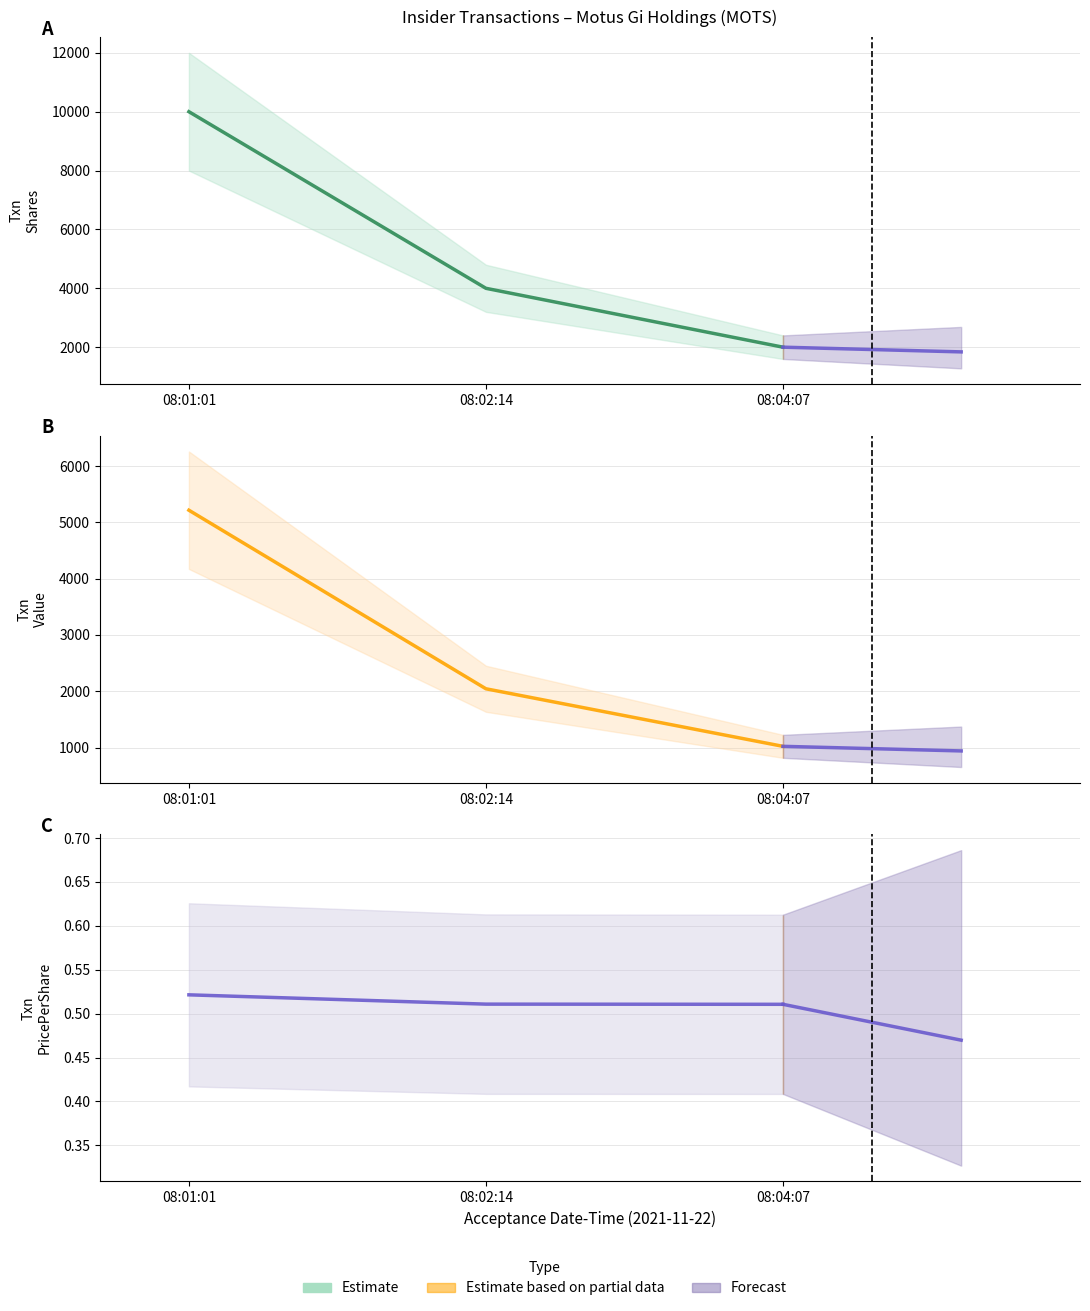

Between 08:02:14 and 08:01:01, which is larger?

08:01:01